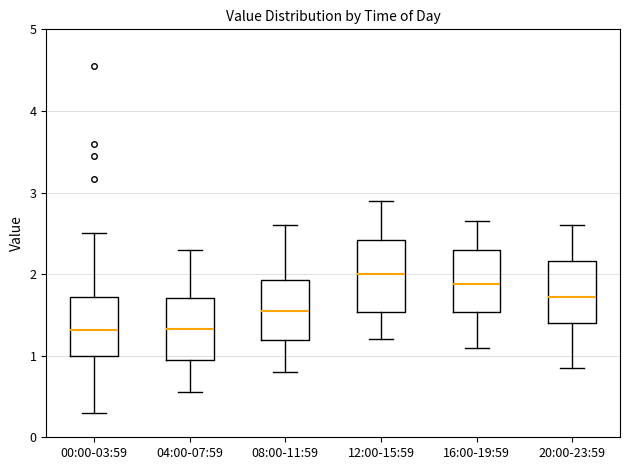

Which box's median line is the highest?

12:00-15:59